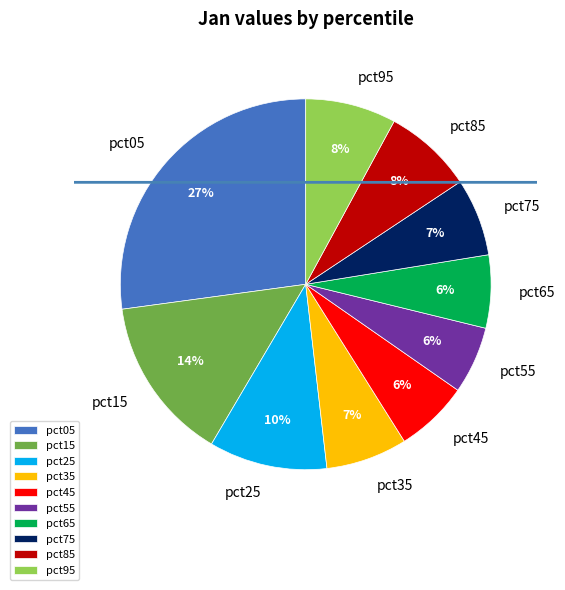

Which has a higher value, pct15 or pct85?

pct15